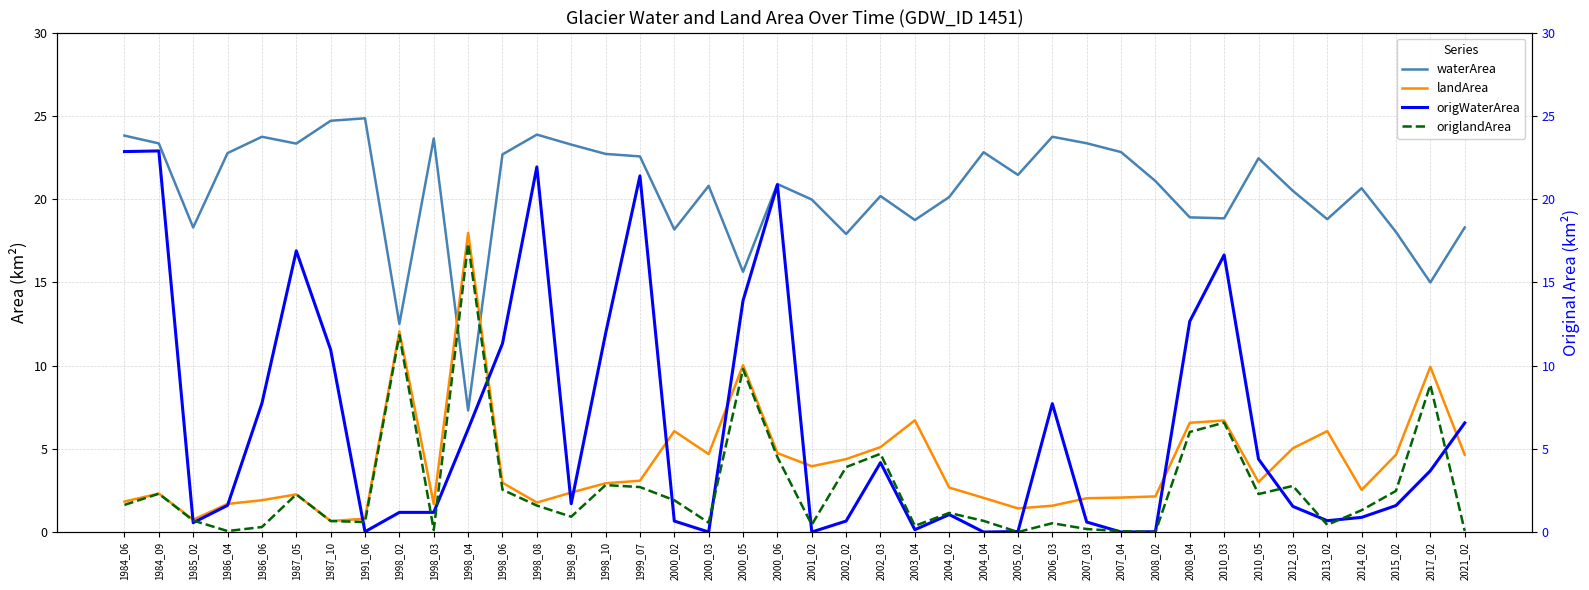

The origWaterArea series shows 12.1 at 1986_06. True or false?

False